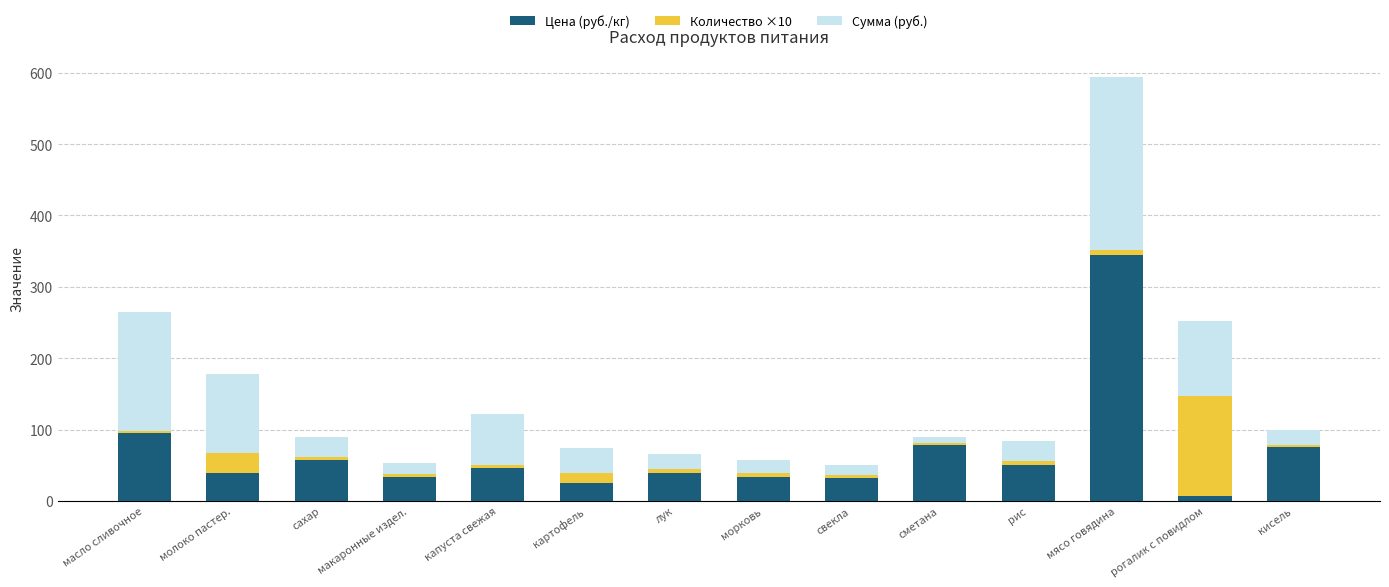

At which label does Цена (руб./кг) reach its minimum?

рогалик с повидлом